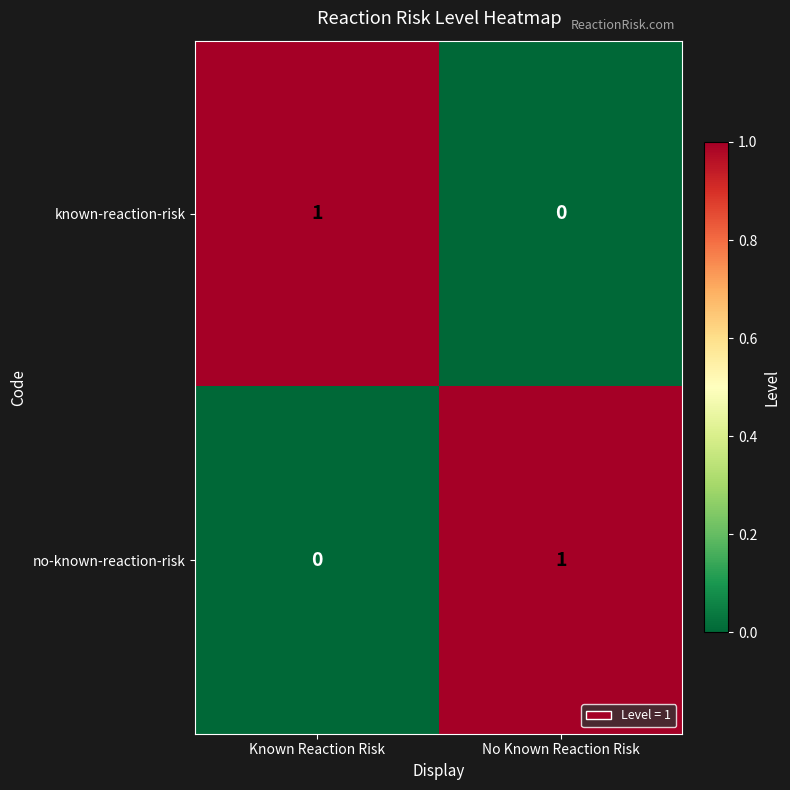

The no-known-reaction-risk series shows 1 at Known Reaction Risk. True or false?

False